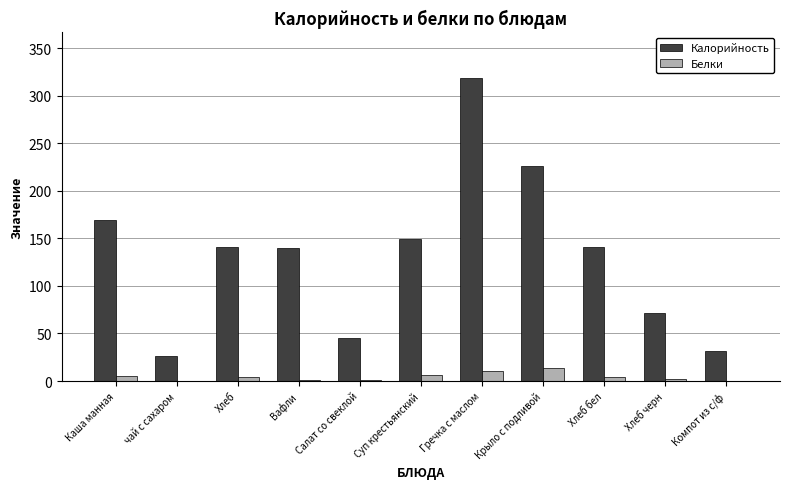

True or false: Калорийность has a value of 71.4 at Хлеб черн.

True